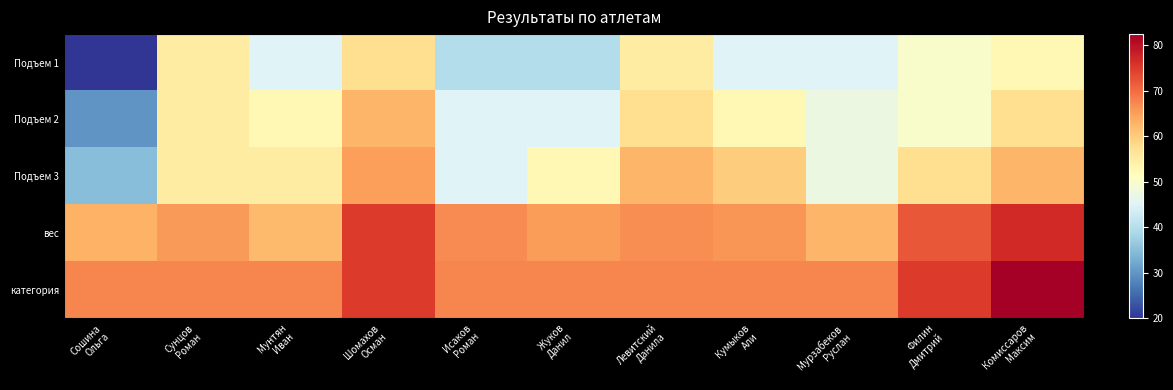

How many distinct data groups are displayed?

5